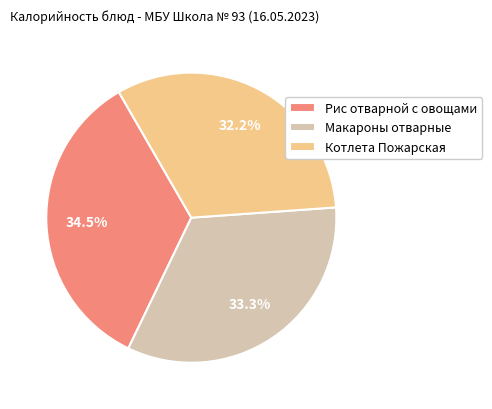

Rank the categories by value from highest to lowest.

Рис отварной с овощами, Макароны отварные, Котлета Пожарская